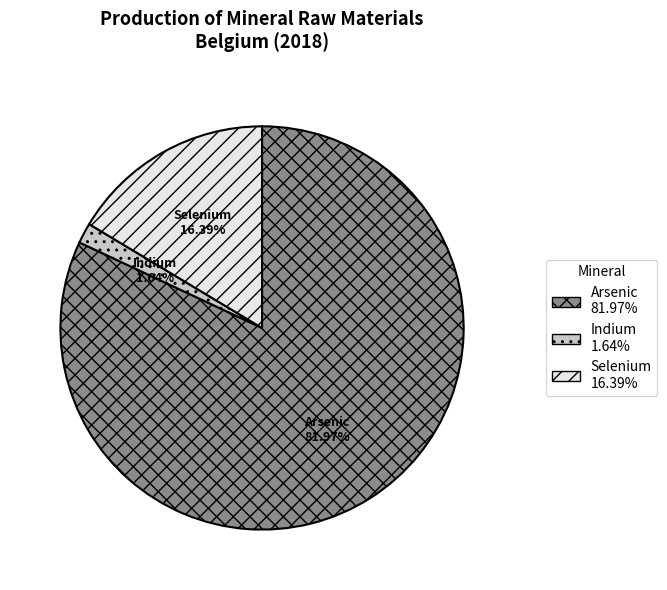

To the nearest percent, what percentage of the pie is Arsenic?

82%